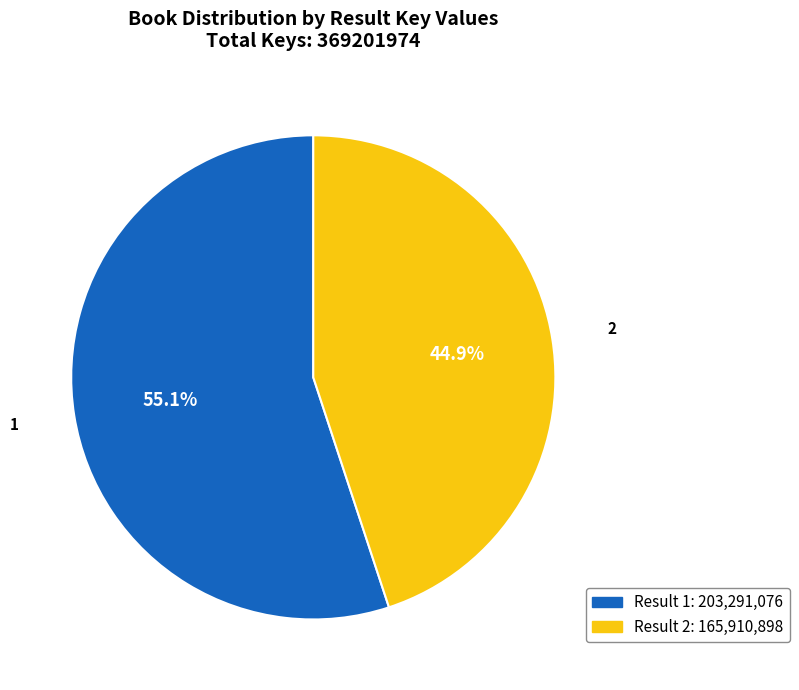

What is the largest slice in the pie chart?

1